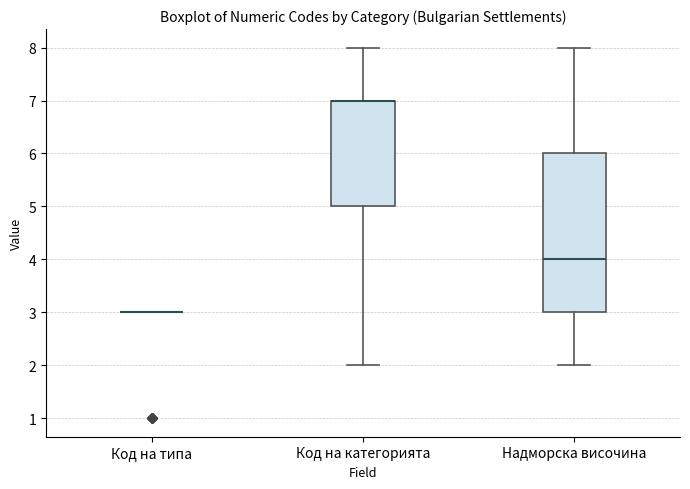

Reading left to right, transcribe this box plot: for each box, give where its median line is, the range the box spans, and where its two whiskers end, as read against the y-axis. The values are not printed on the chart, so give them approximately, as read against the axis.

Код на типа: box collapsed to a line at 3, whiskers 3 to 3
Код на категорията: median 7 (drawn on the box's upper edge), box 5 to 7, whiskers 2 to 8
Надморска височина: median 4, box 3 to 6, whiskers 2 to 8